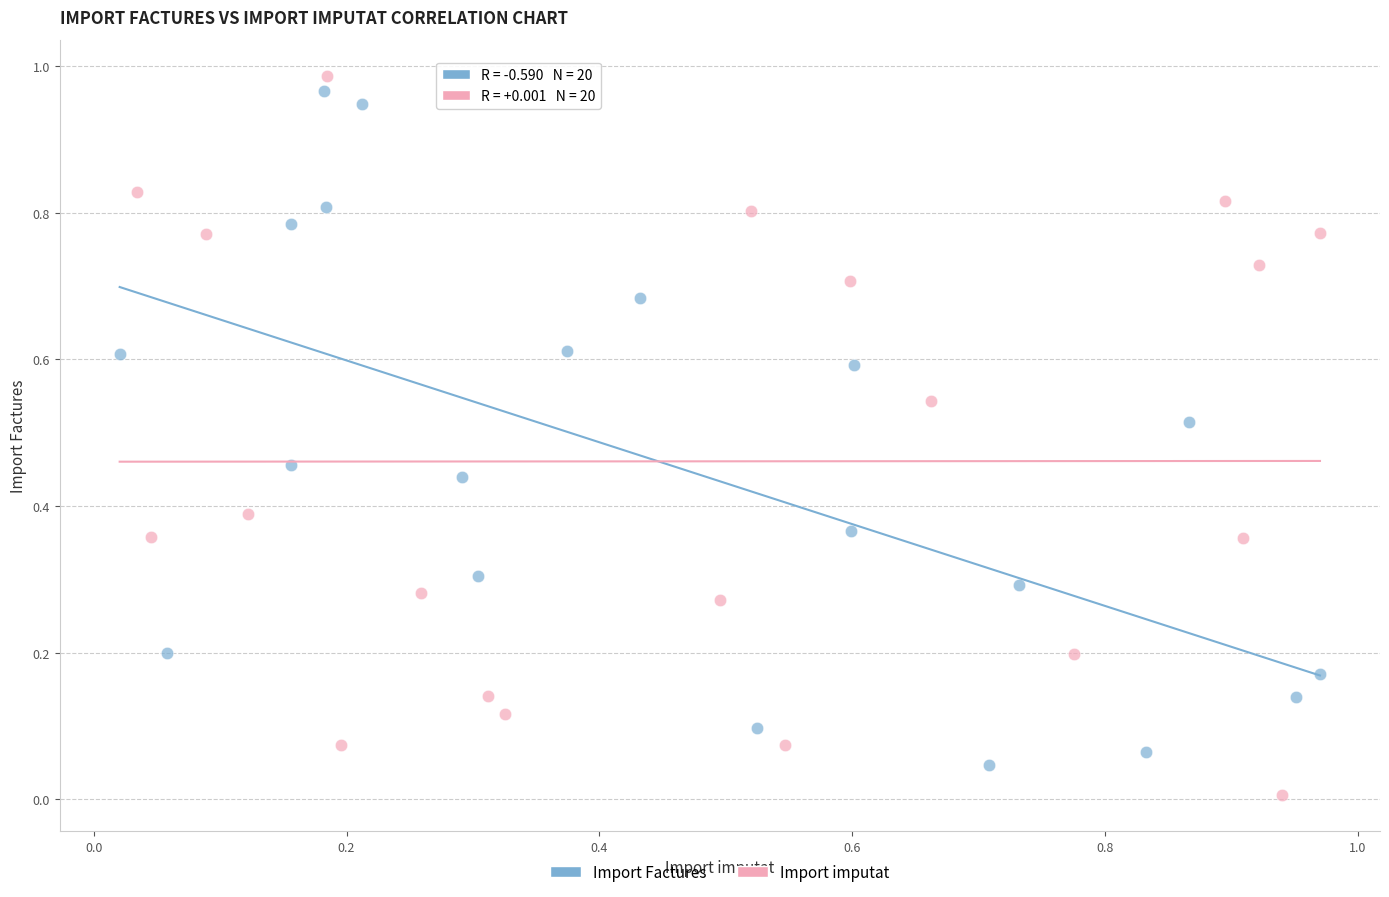

Which series has the largest Y range (max minus min)?

Import imputat